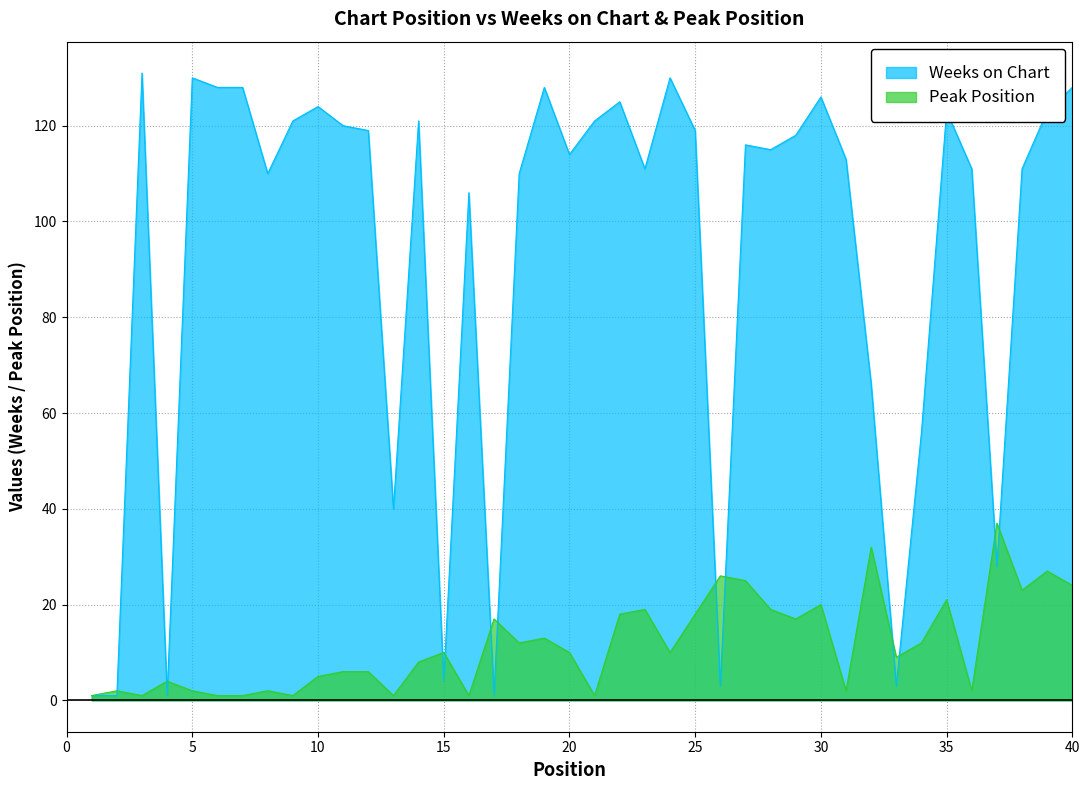

How many categories are shown in the chart?

40